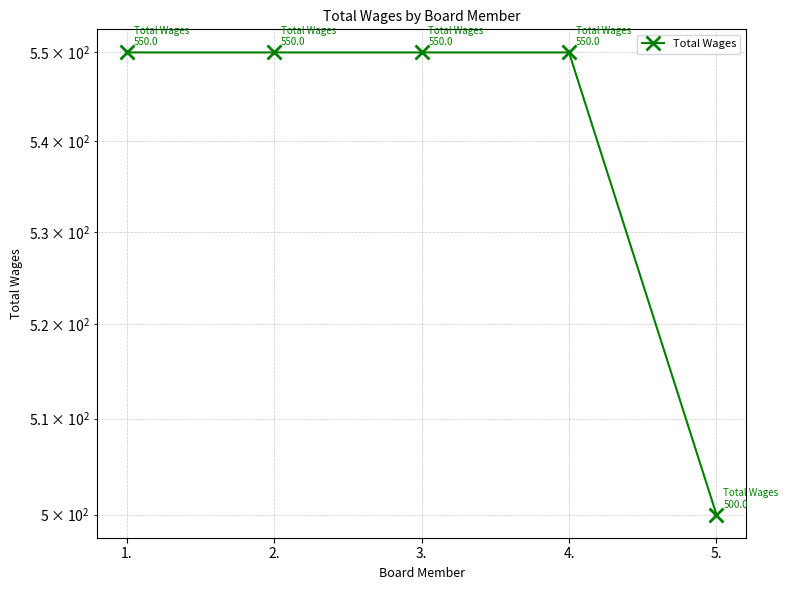

What position from the left is 4.?

4